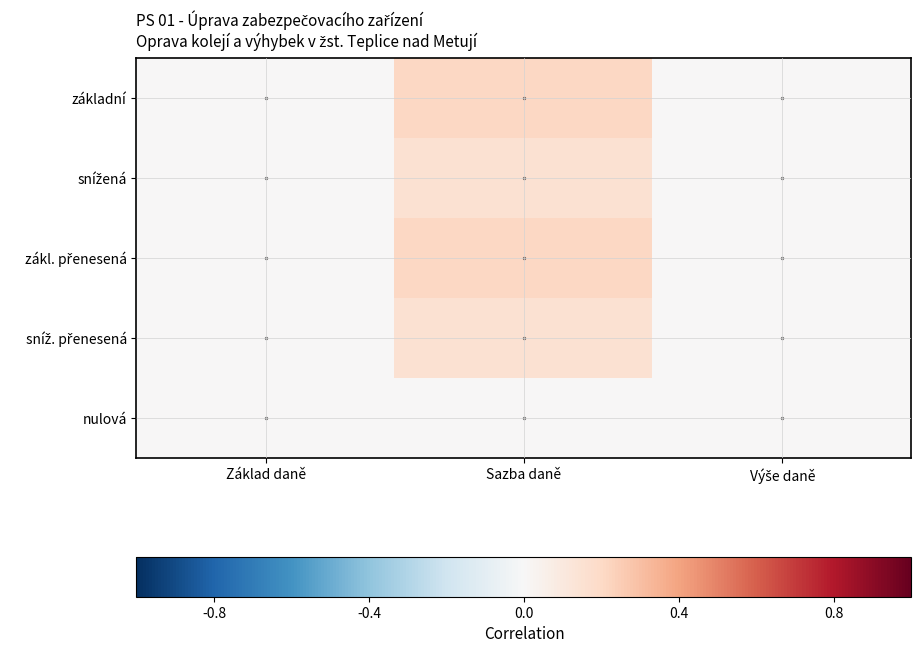

Count the number of categories in the chart.

3